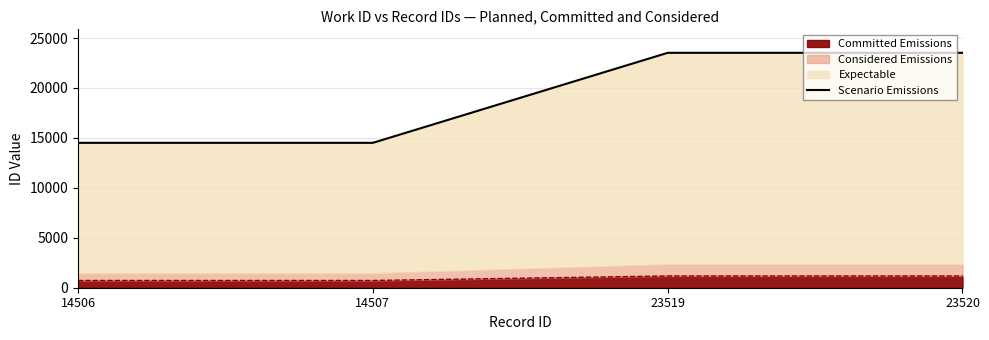

Reading right to left, list all the values displayed in this chart.

23520	23519	14507	14506